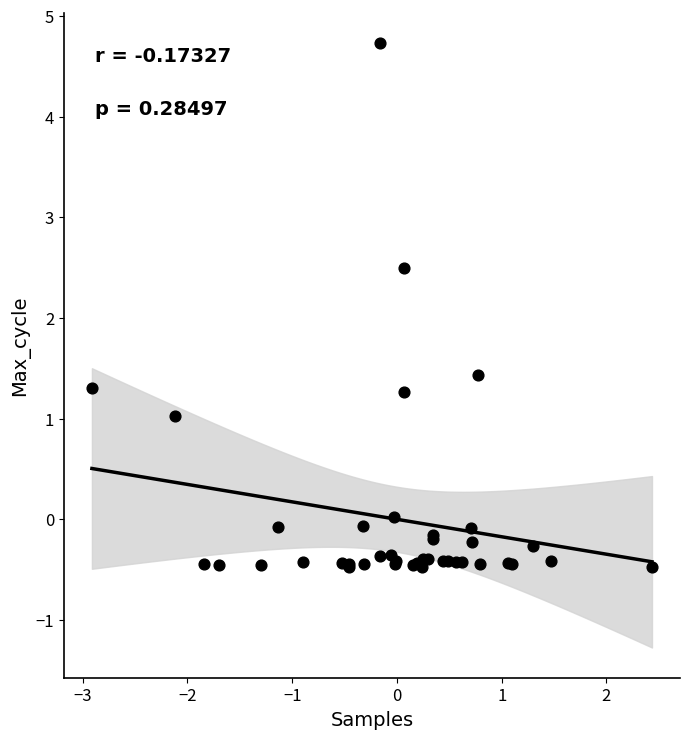

What Y value in the scatter plot is closest to 2?

2.5